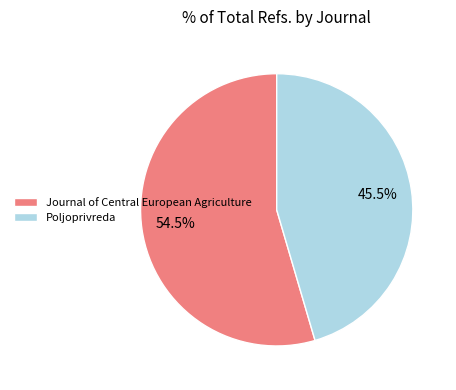

What portion of the pie excludes Poljoprivreda?

54.5%